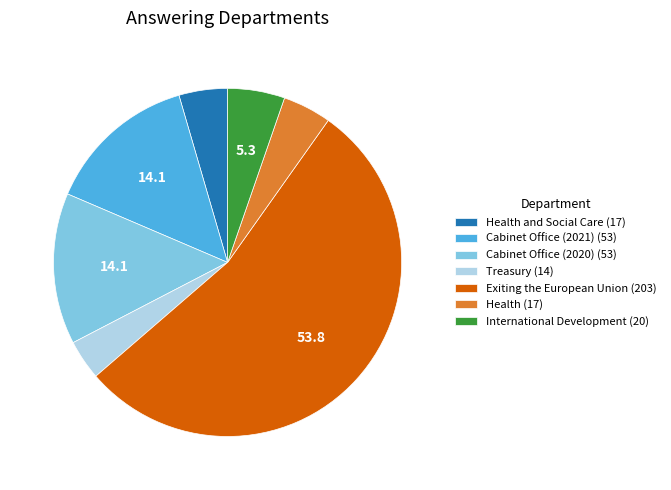

Which category has the biggest portion of the pie?

Exiting the European Union (203)